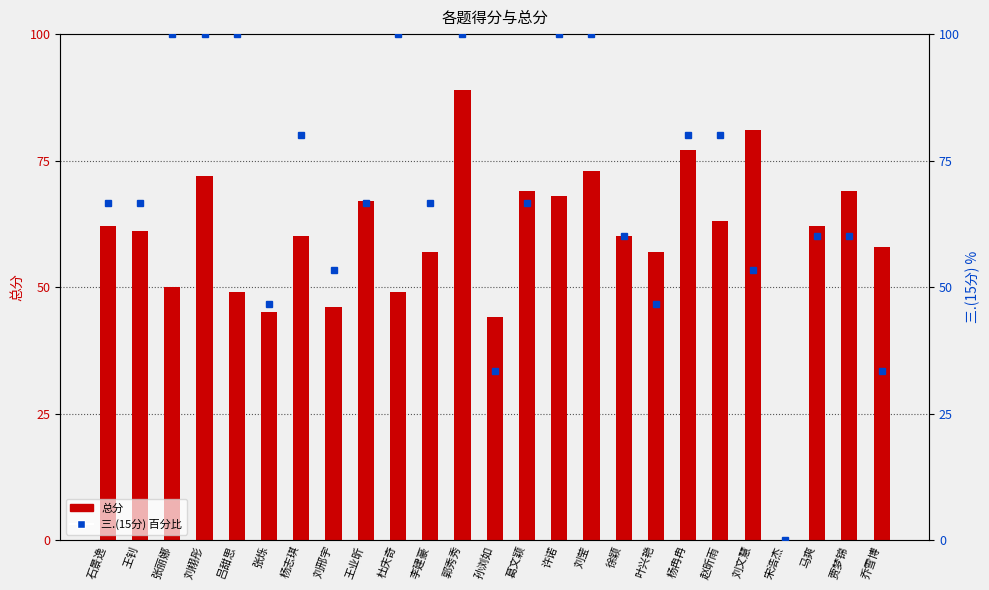

Reading left to right, transcribe all the data shown in this chart.

总分: 石景逸=62.0	王钊=61.0	张丽娜=50.0	刘栩彤=72.0	吕甜思=49.0	张烁=45.0	杨志琪=60.0	刘邢宇=46.0	王业昕=67.0	杜庆奇=49.0	李建豪=57.0	郭秀秀=89.0	孙浏如=44.0	葛文颖=69.0	许诺=68.0	刘莹=73.0	徐颖=60.0	叶兴艳=57.0	杨冉冉=77.0	赵昕雨=63.0	刘文慧=81.0	宋浩杰=0.0	马爽=62.0	贾梦锦=69.0	乔雪博=58.0
三.(15分) 百分比: 石景逸=66.7	王钊=66.7	张丽娜=100.0	刘栩彤=100.0	吕甜思=100.0	张烁=46.7	杨志琪=80.0	刘邢宇=53.3	王业昕=66.7	杜庆奇=100.0	李建豪=66.7	郭秀秀=100.0	孙浏如=33.3	葛文颖=66.7	许诺=100.0	刘莹=100.0	徐颖=60.0	叶兴艳=46.7	杨冉冉=80.0	赵昕雨=80.0	刘文慧=53.3	宋浩杰=0.0	马爽=60.0	贾梦锦=60.0	乔雪博=33.3